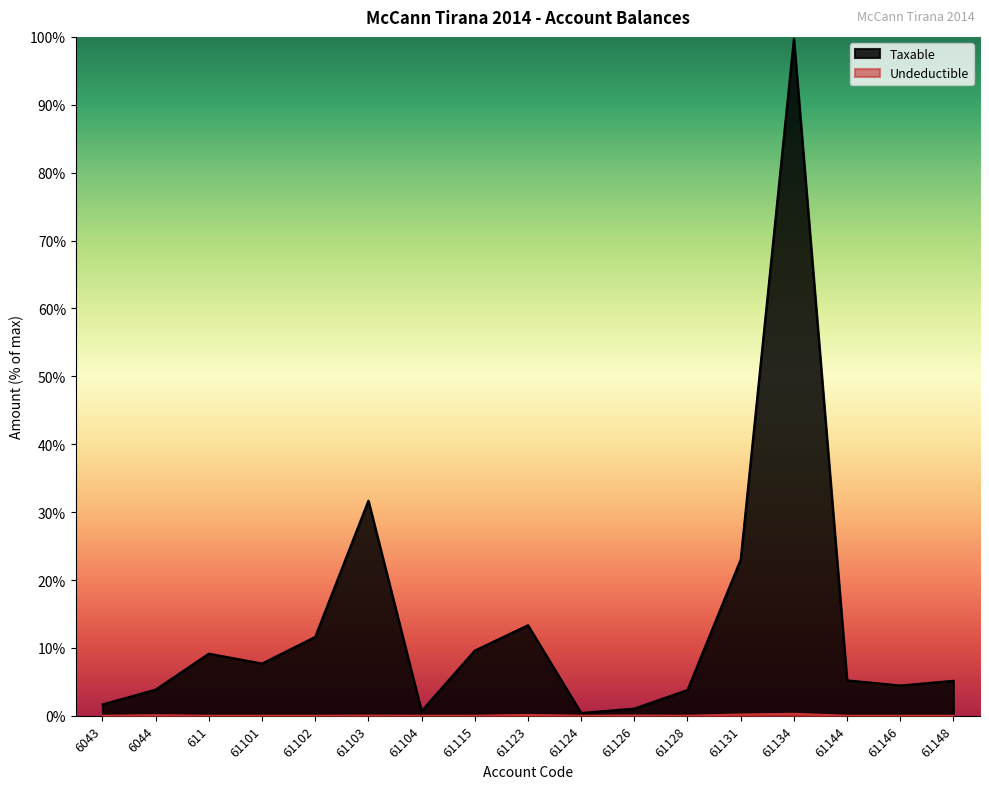

True or false: Undeductible and Taxable intersect in this chart.

False